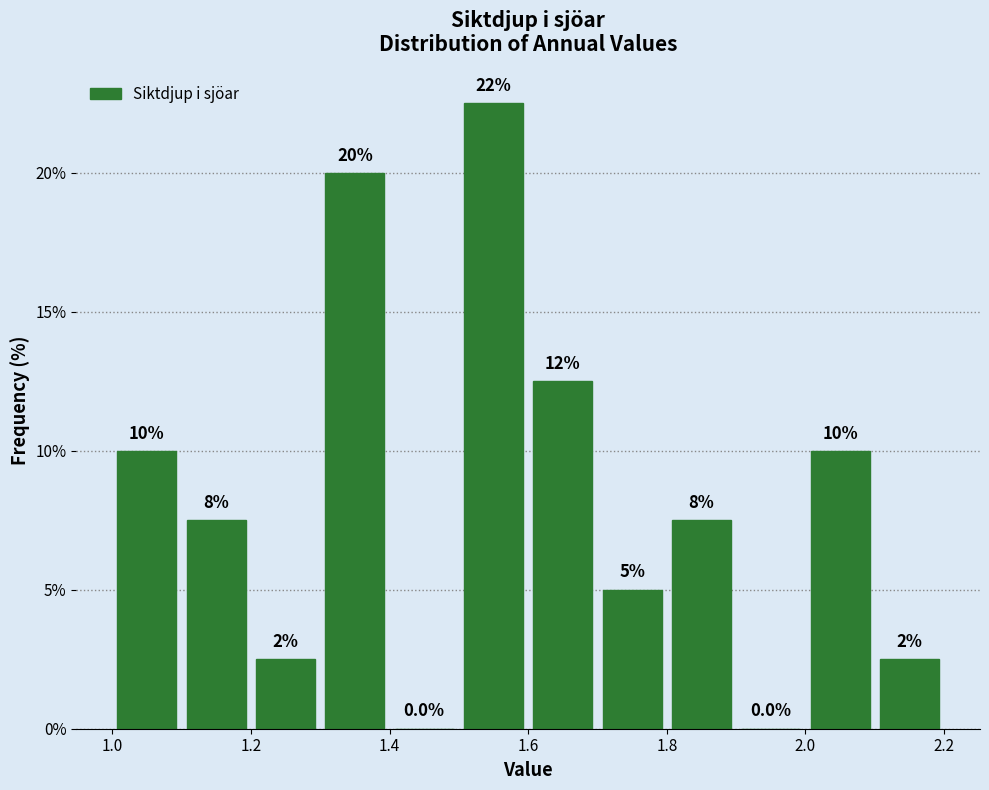

Which range on the x-axis has the tallest bar?

1.5 to 1.6